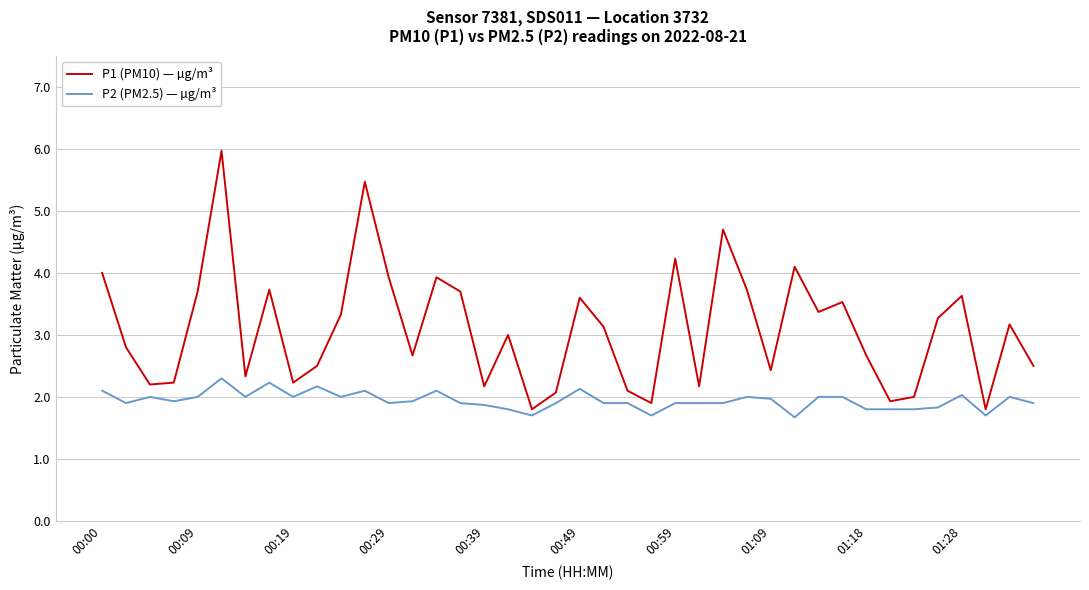

Rank the series by their maximum value, from highest to lowest.

P1 (PM10) — µg/m³, P2 (PM2.5) — µg/m³